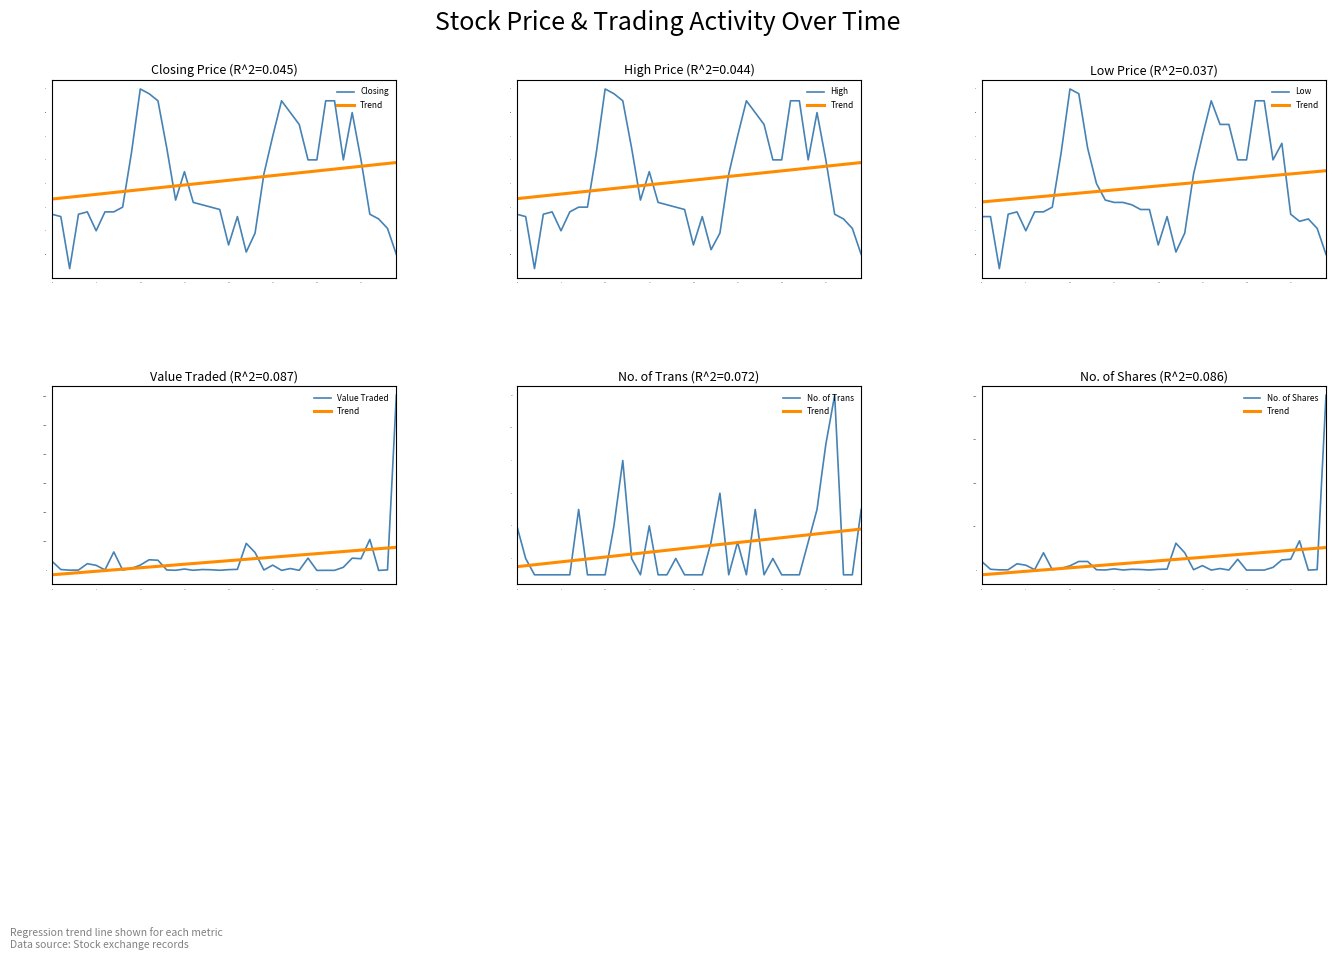

The value of High at 30 is 3.4. True or false?

True